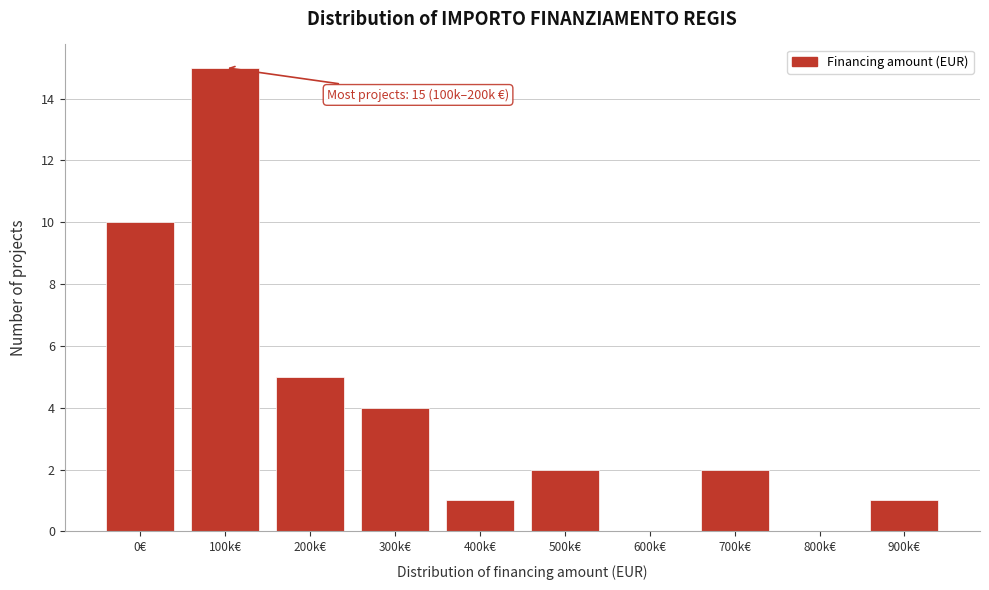

Reading right to left, list all the values displayed in this chart.

900k€=1	800k€=0	700k€=2	600k€=0	500k€=2	400k€=1	300k€=4	200k€=5	100k€=15	0€=10